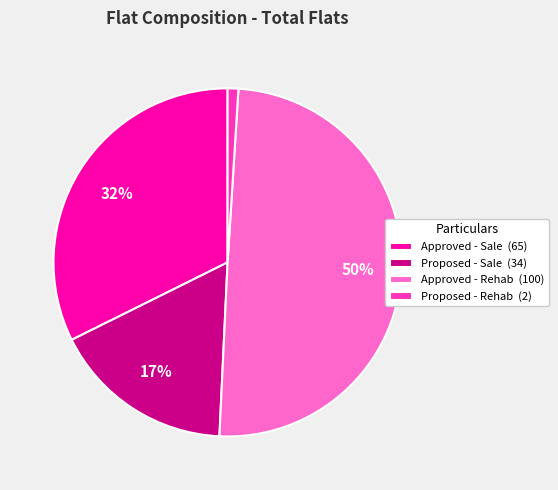

Which slice is the largest?

Approved - Rehab